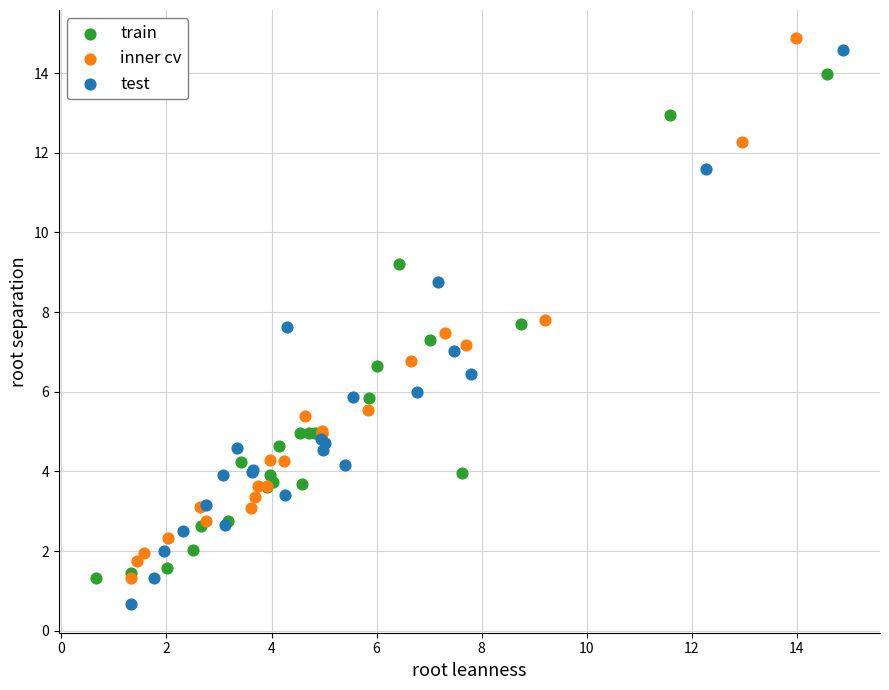

Which series has the widest spread of Y values?

test